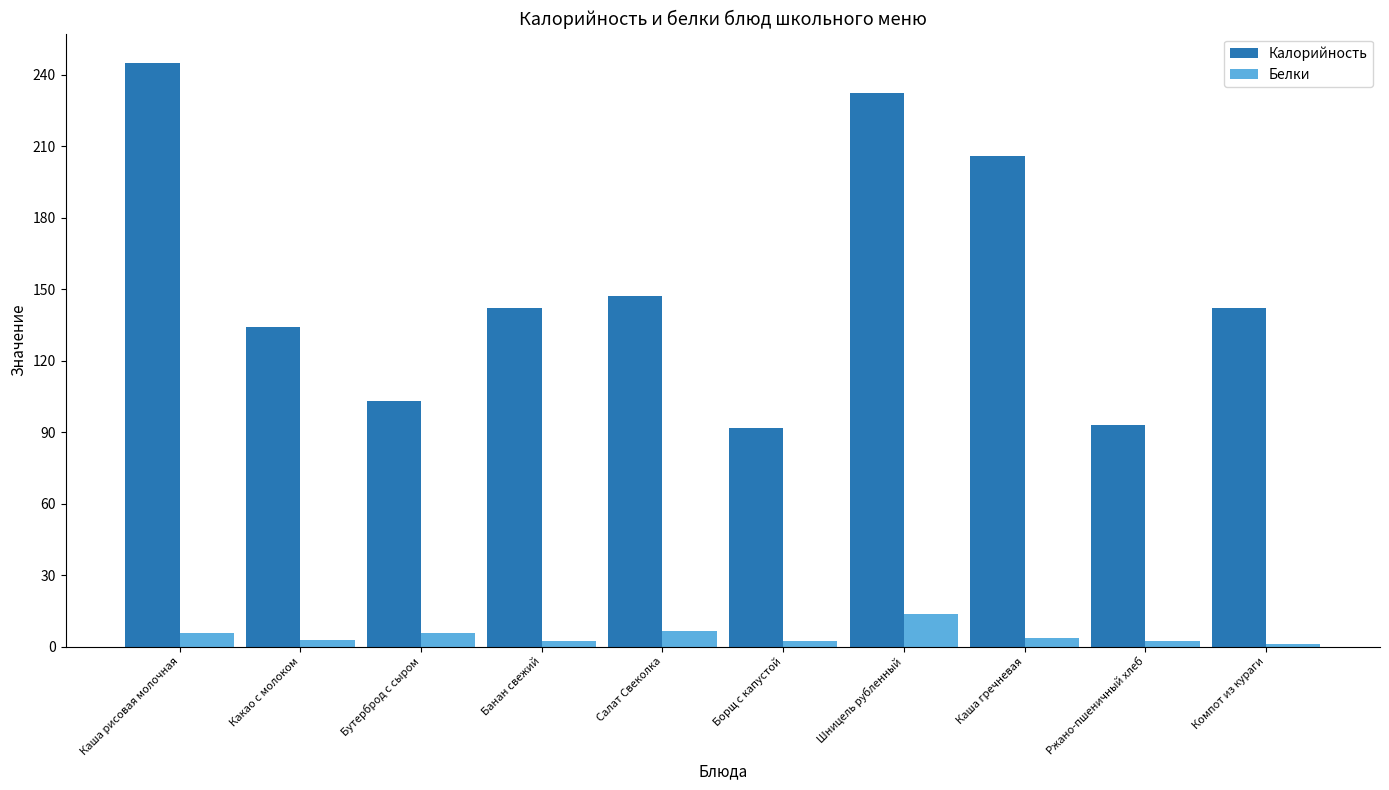

What is the value of the Калорийность bar at the 10th from the left?

142.0